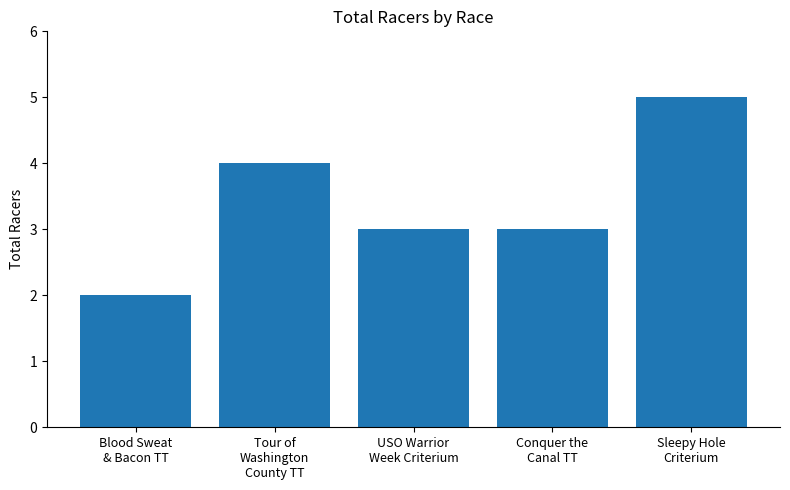

What is the value of the 1st bar from the left?

2